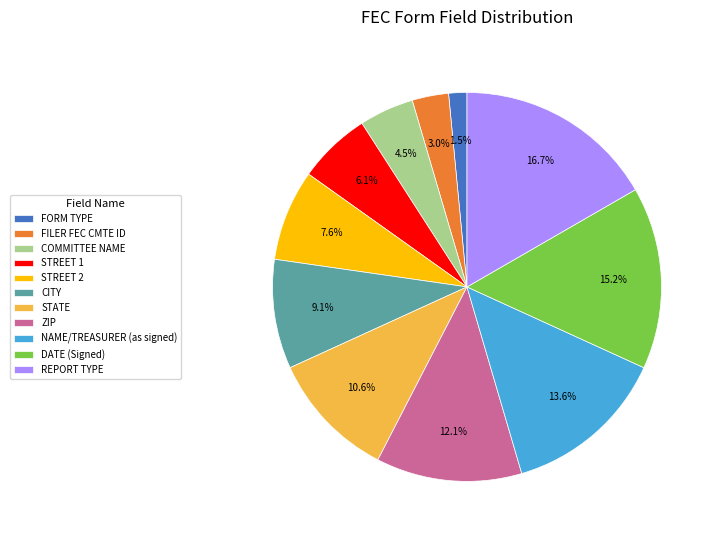

Approximately how many times larger is the value at CITY compared to STREET 1?

1.5